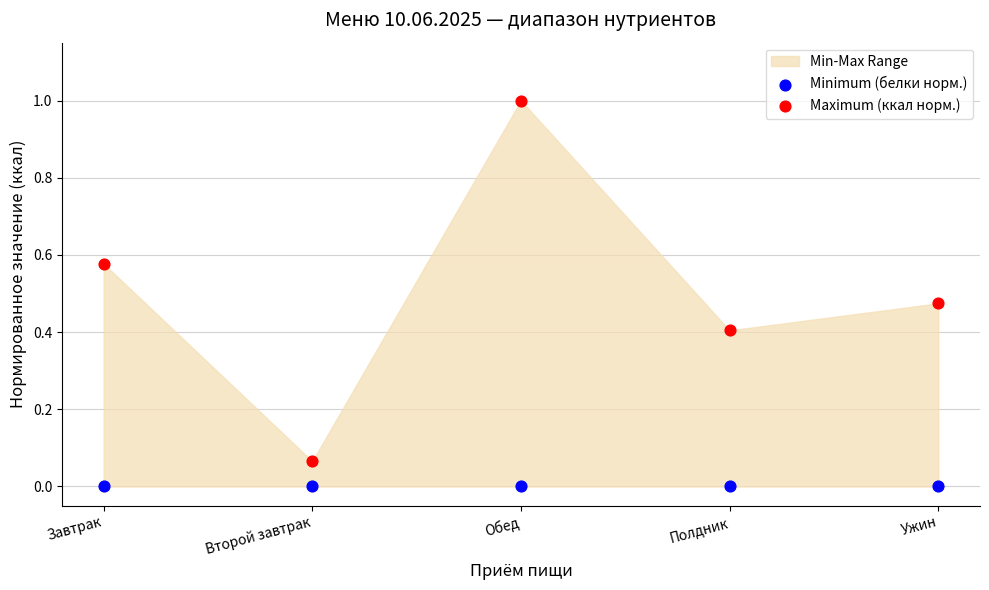

Across all data points, what is the average Y value?

0.3